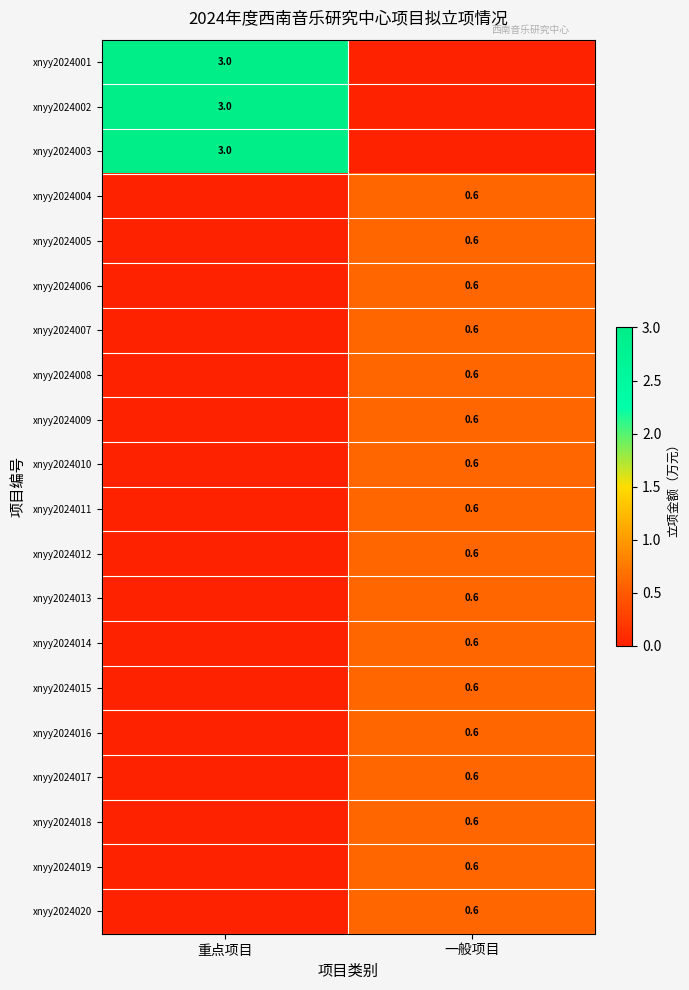

How many values in the xnyy2024004 series exceed 0?

1